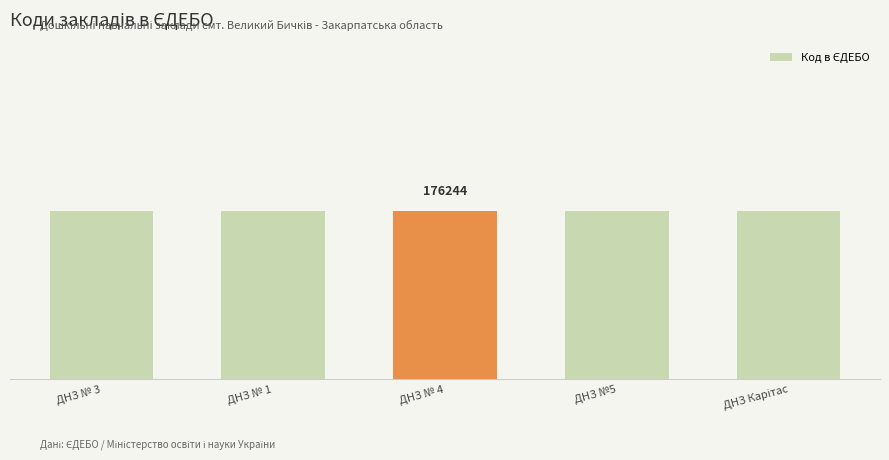

Are the bars horizontal?

No